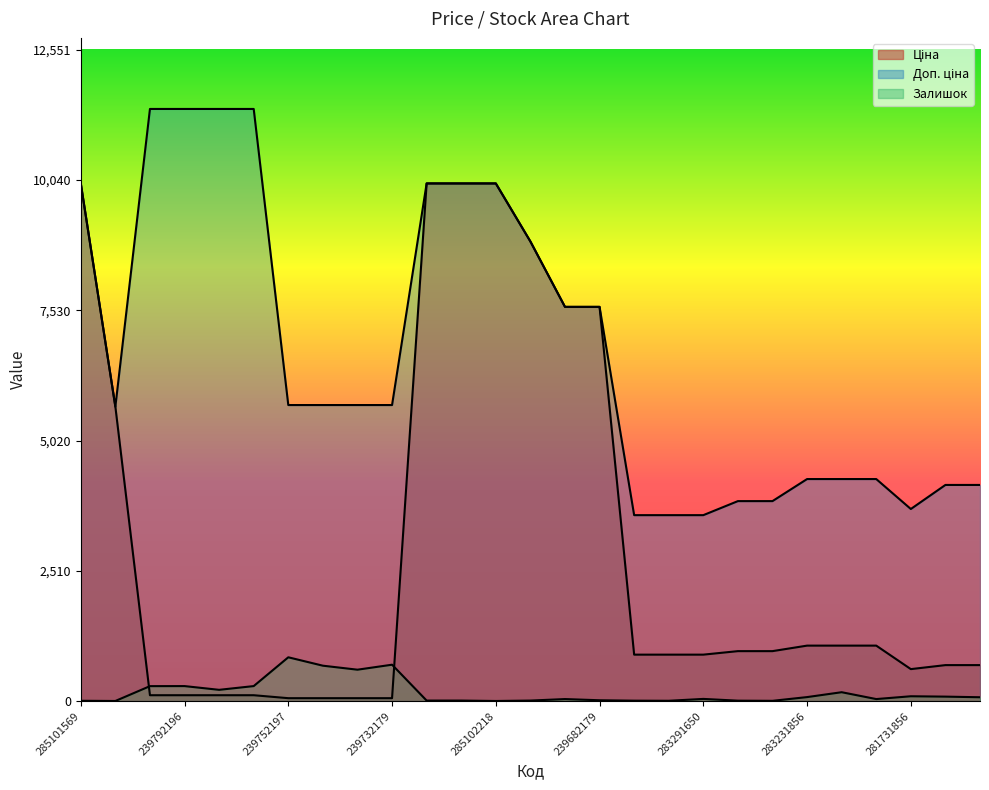

Which series has the widest spread of values?

Ціна